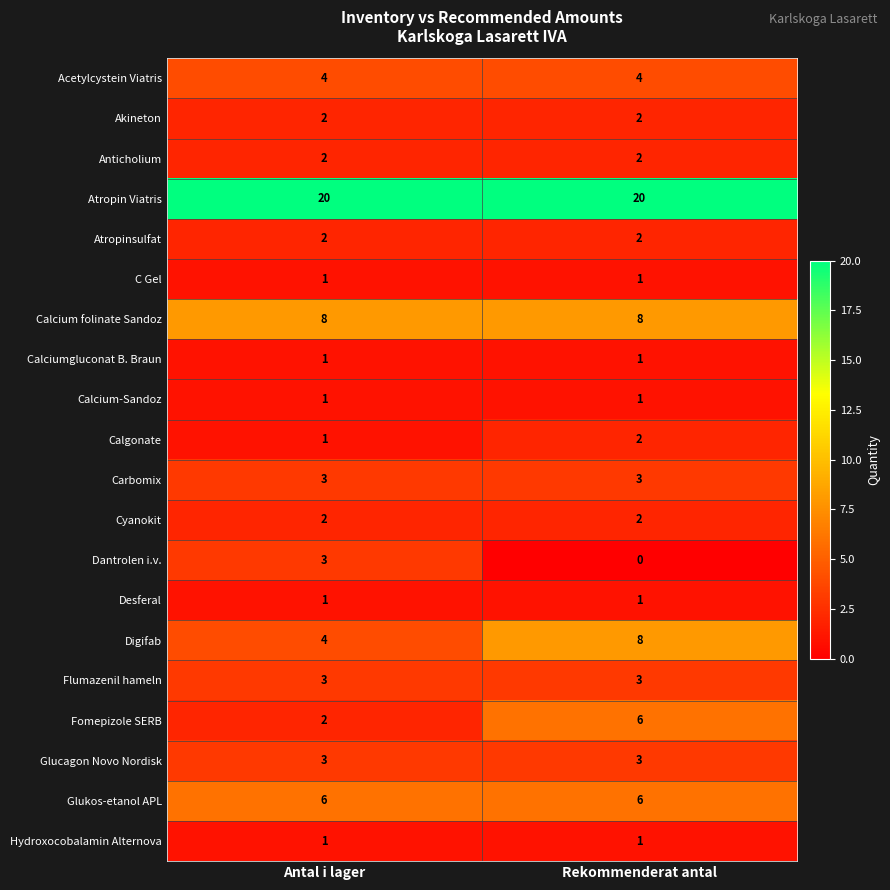

Rank the categories by Dantrolen i.v. value from lowest to highest.

Rekommenderat antal, Antal i lager